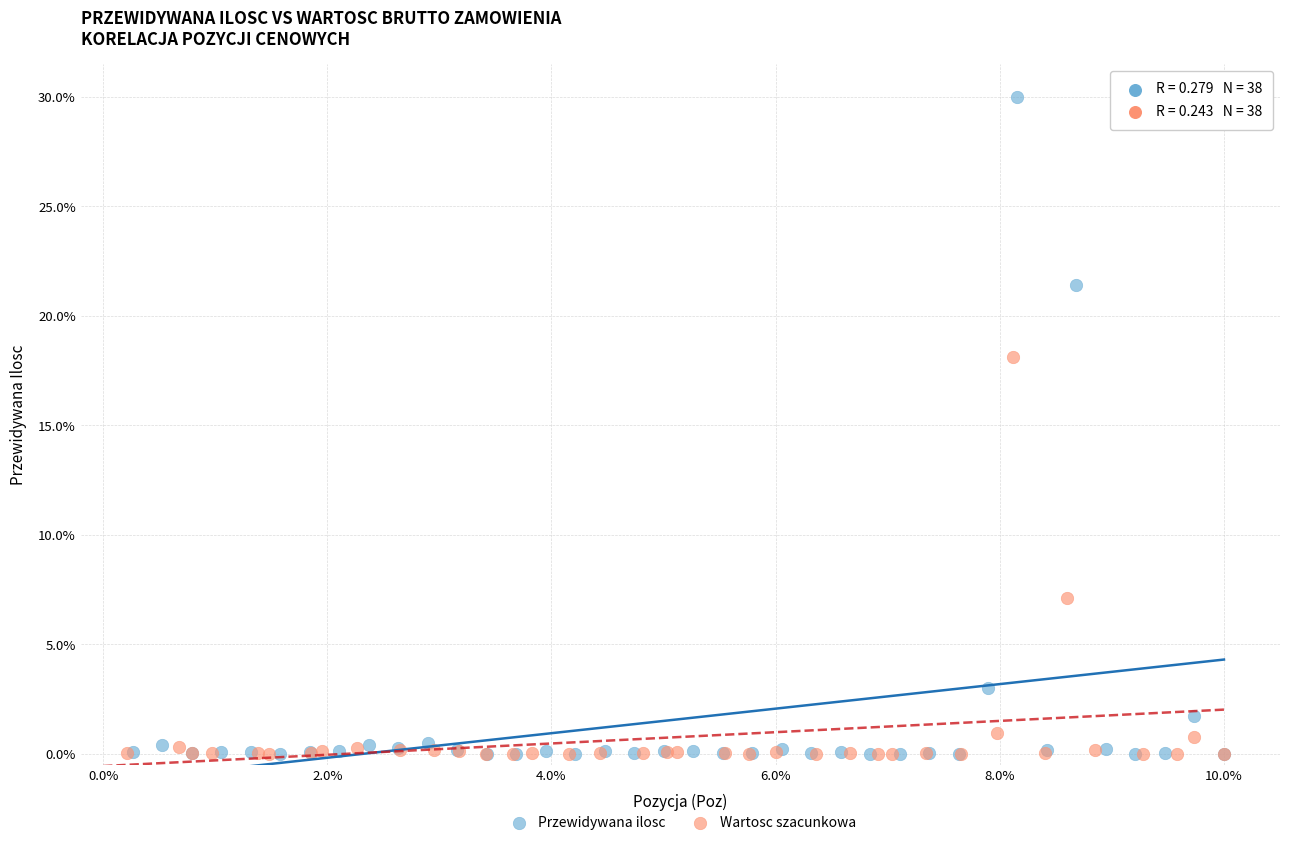

What are all the series names shown in the legend?

Przewidywana ilosc, Wartosc szacunkowa